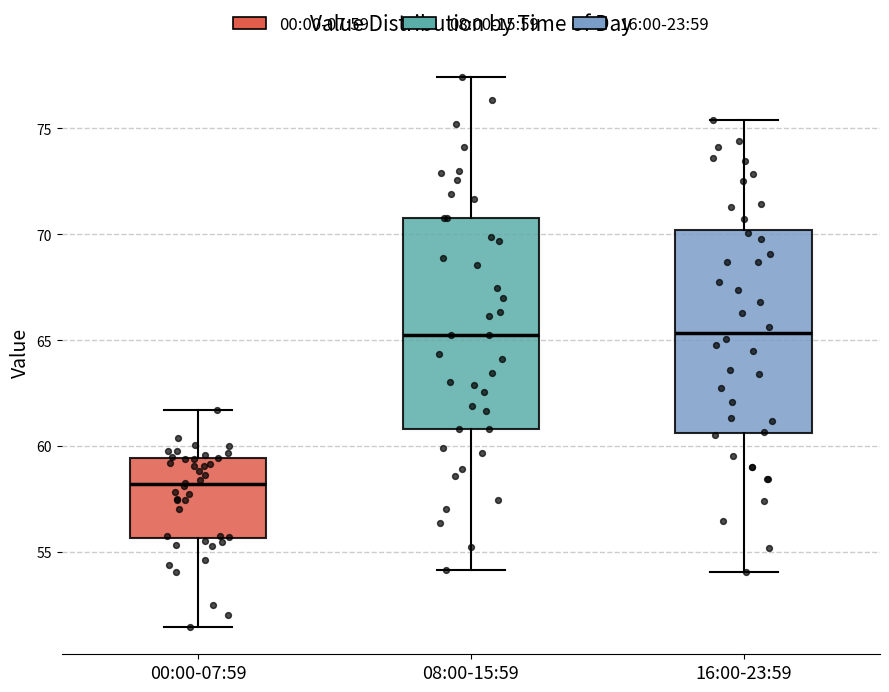

Where does the upper whisker of the box for 00:00-07:59 end on the y-axis? The values are not printed on the chart, so give them approximately, as read against the axis.

61.5